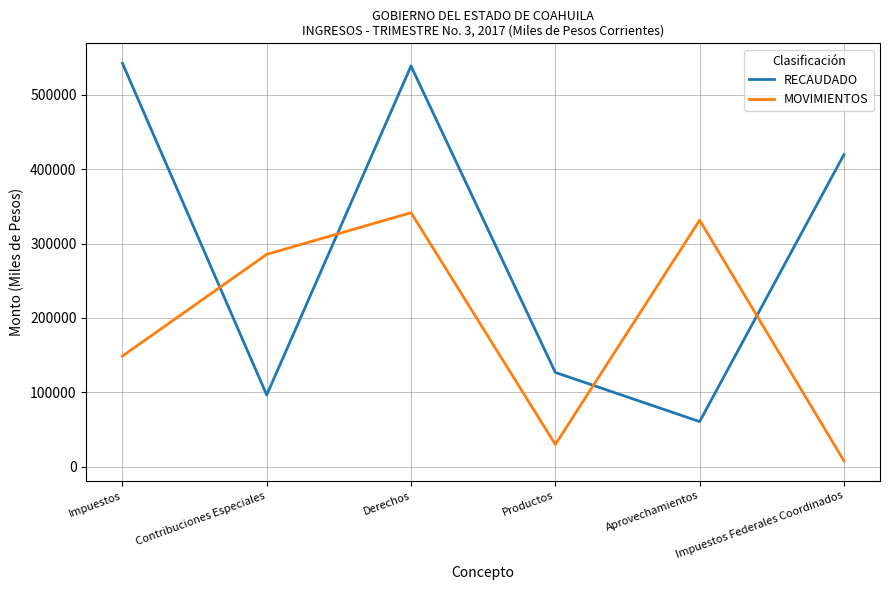

What is the sum of all RECAUDADO values?

1784514.6